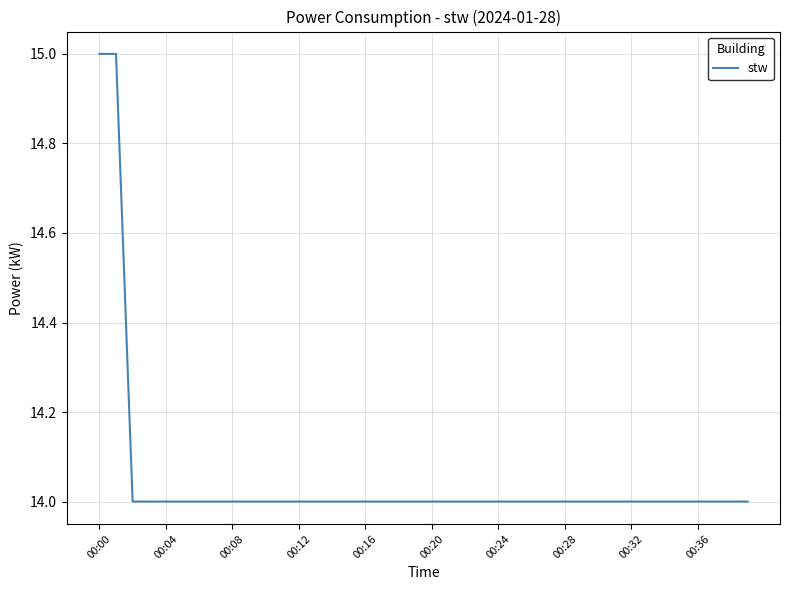

What is the greatest value displayed?

15